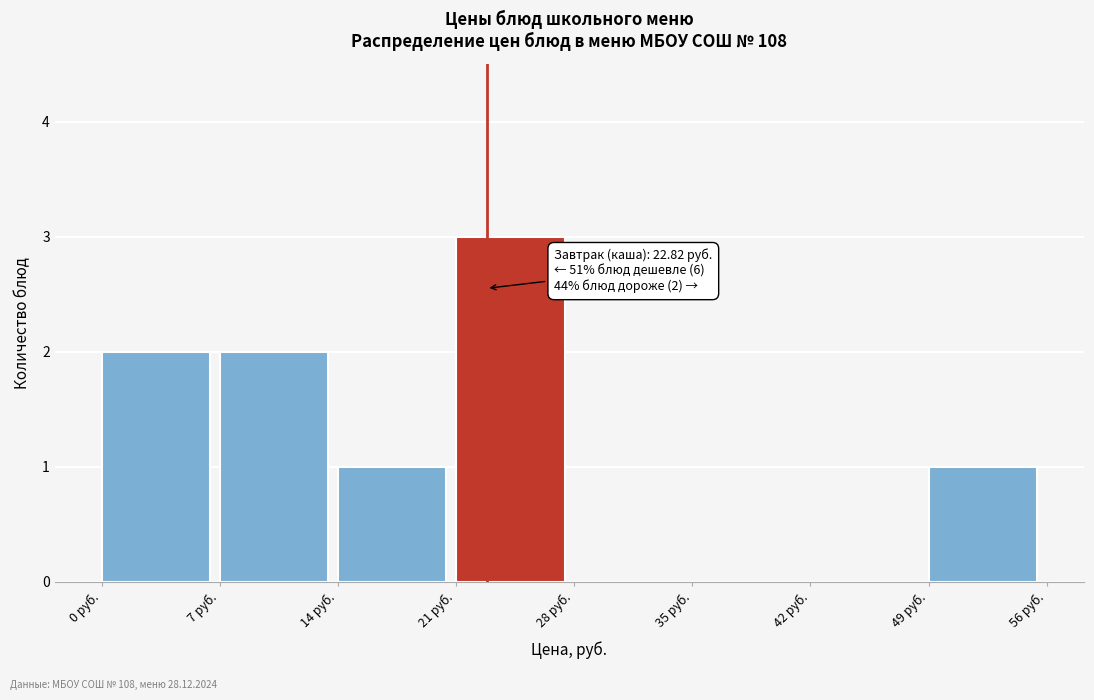

Which range on the x-axis has the tallest bar?

21 to 28